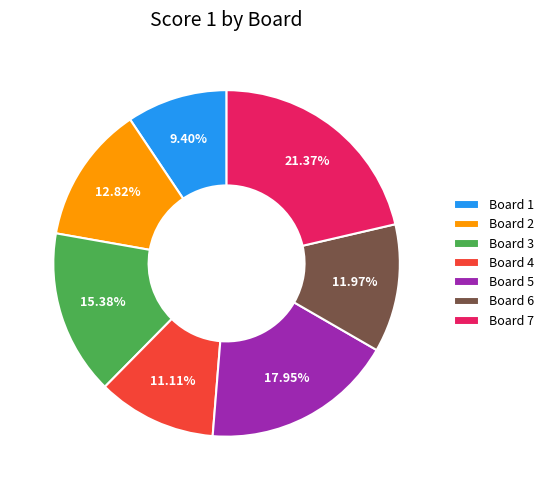

Between Board 7 and Board 1, which is larger?

Board 7